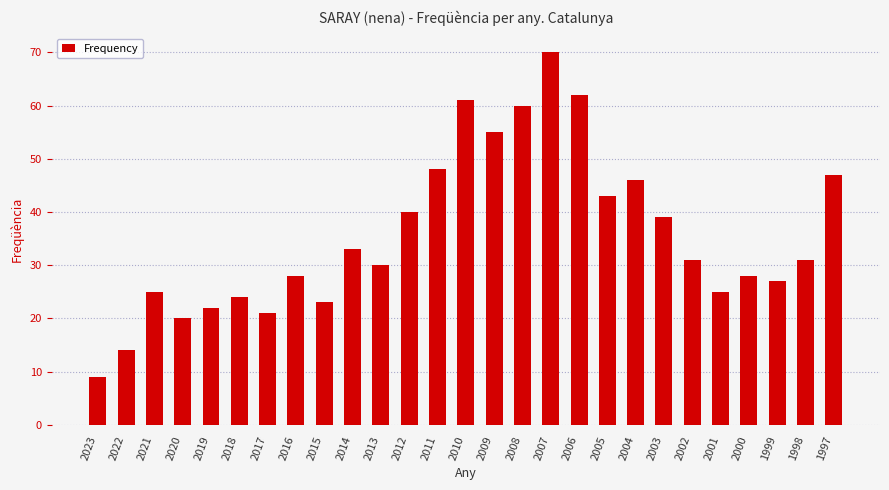

What is the difference between the maximum and second lowest values?

56